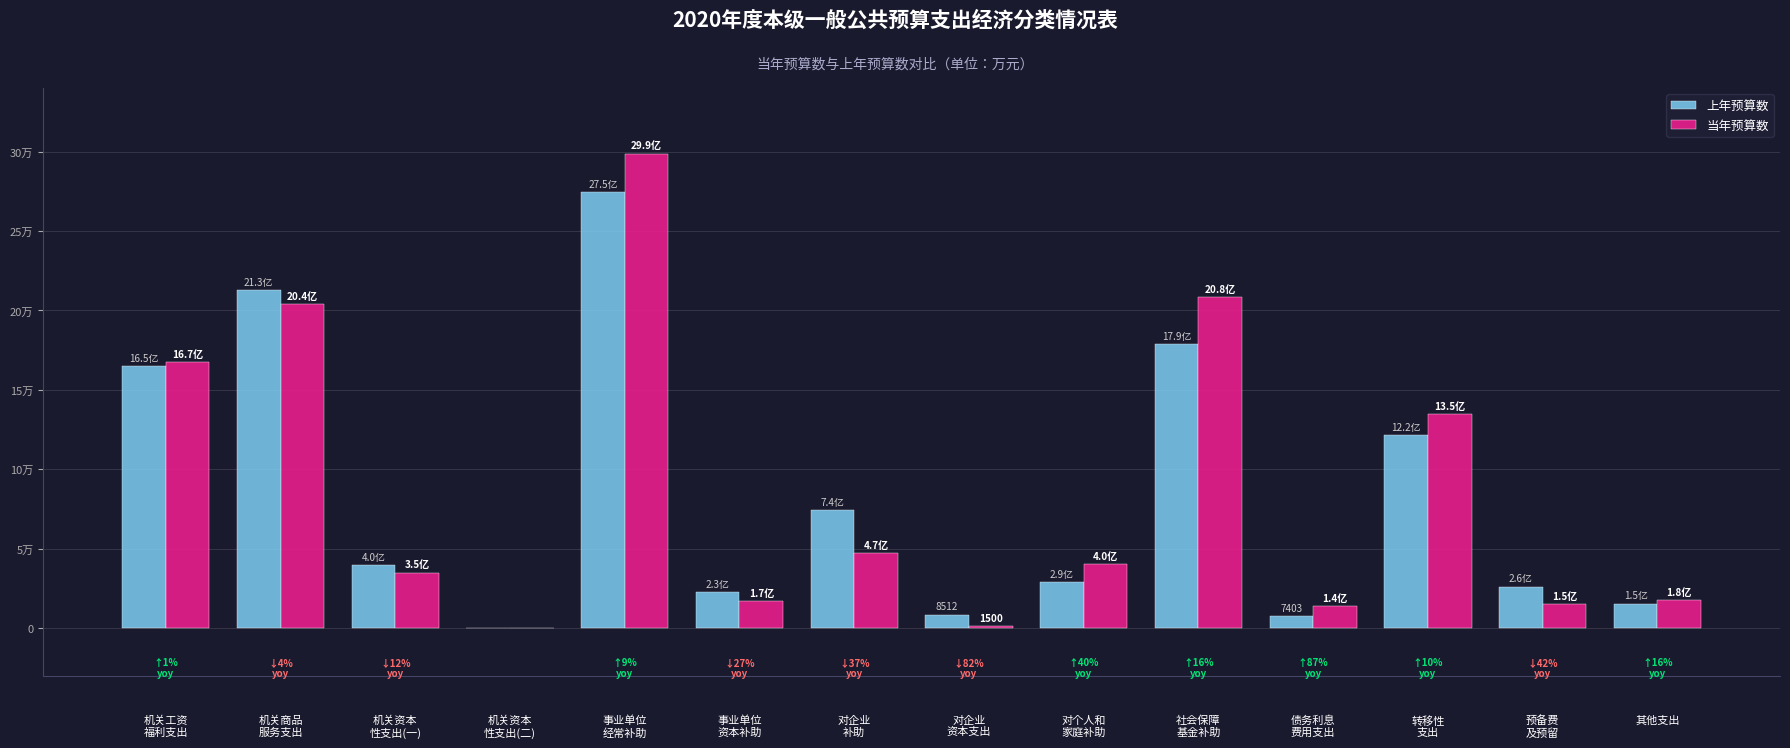

Does the chart contain stacked bars?

No